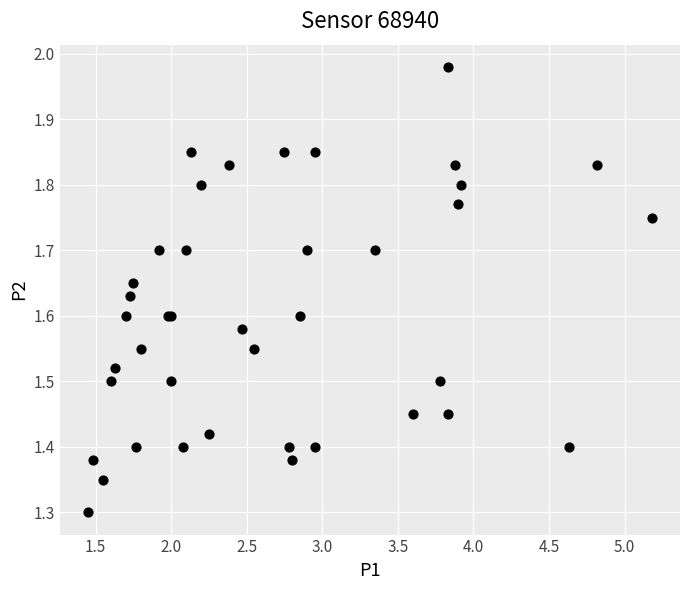

What Y value in the scatter plot is closest to 1?

1.3